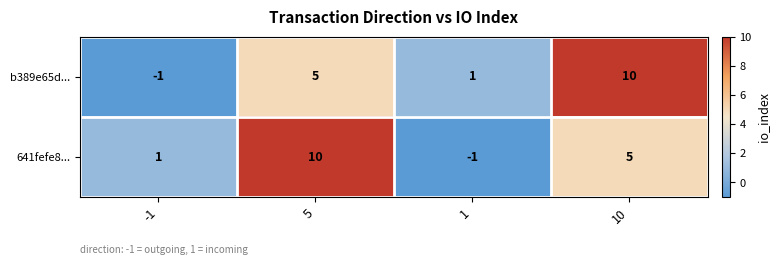

At -1, list the series in order from largest to smallest.

641fefe8..., b389e65d...